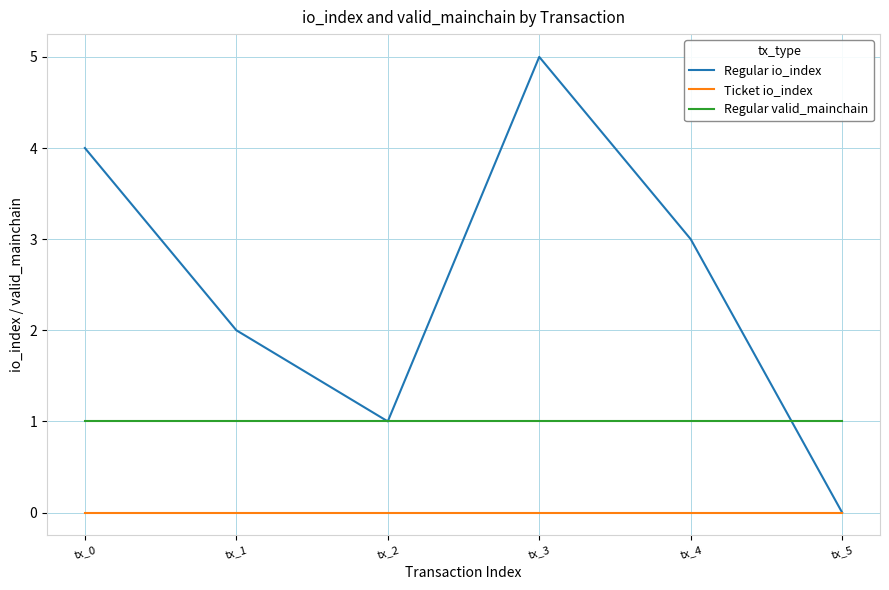

The Ticket io_index series shows 0 at tx_1. True or false?

True